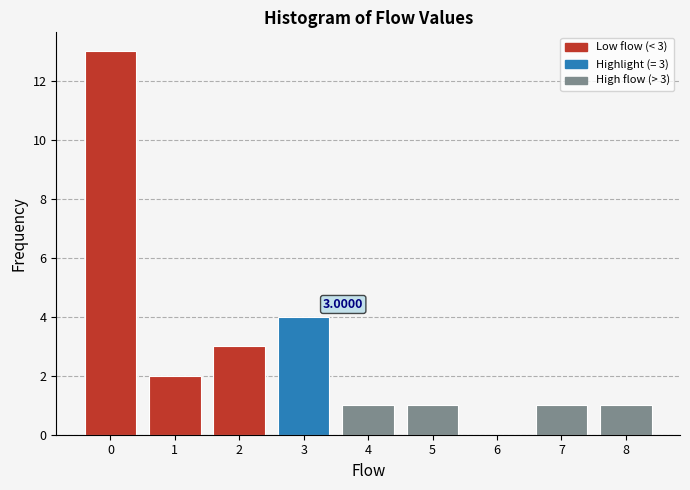

Which range on the x-axis has the tallest bar?

-0.5 to 0.5